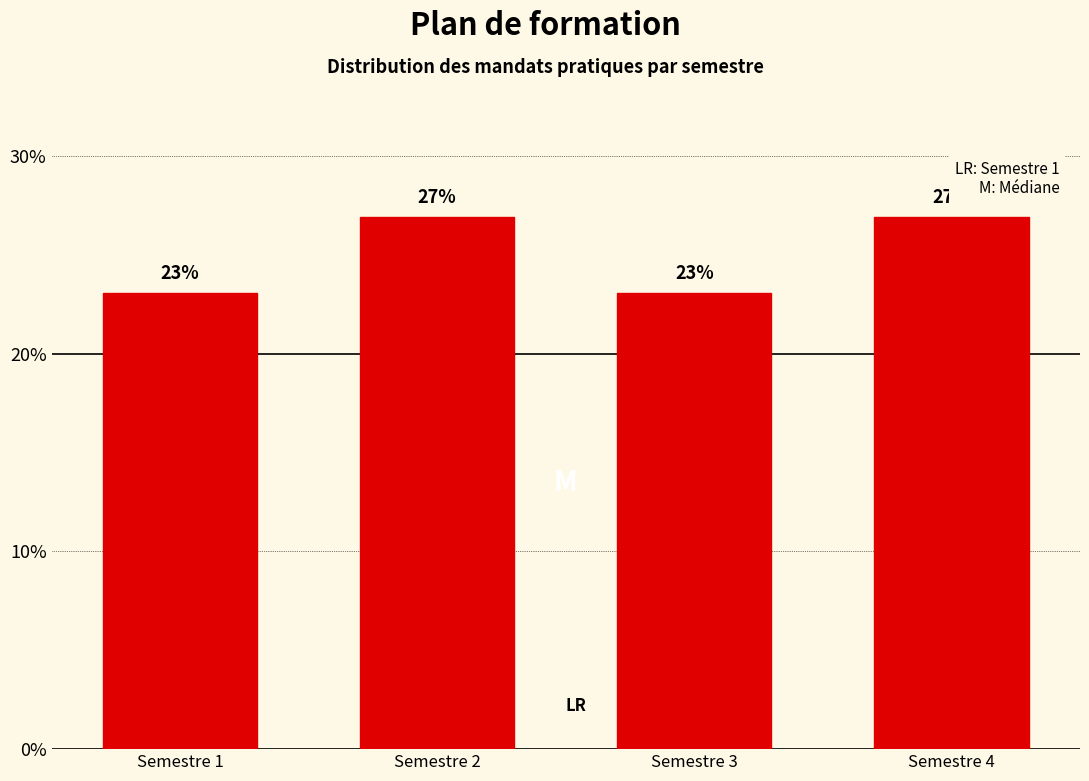

What is the sum of all values?

100.0